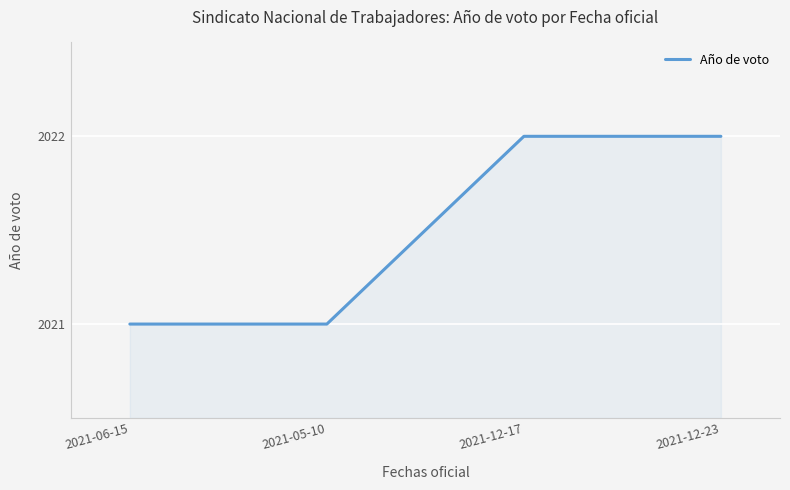

What is the smallest value displayed?

2021